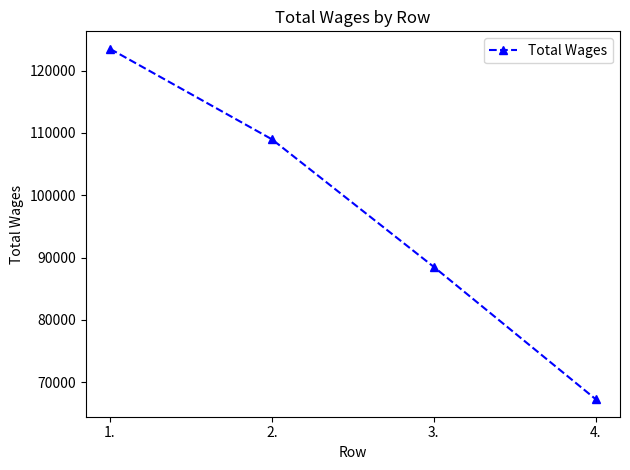

What position from the left is 4.?

4